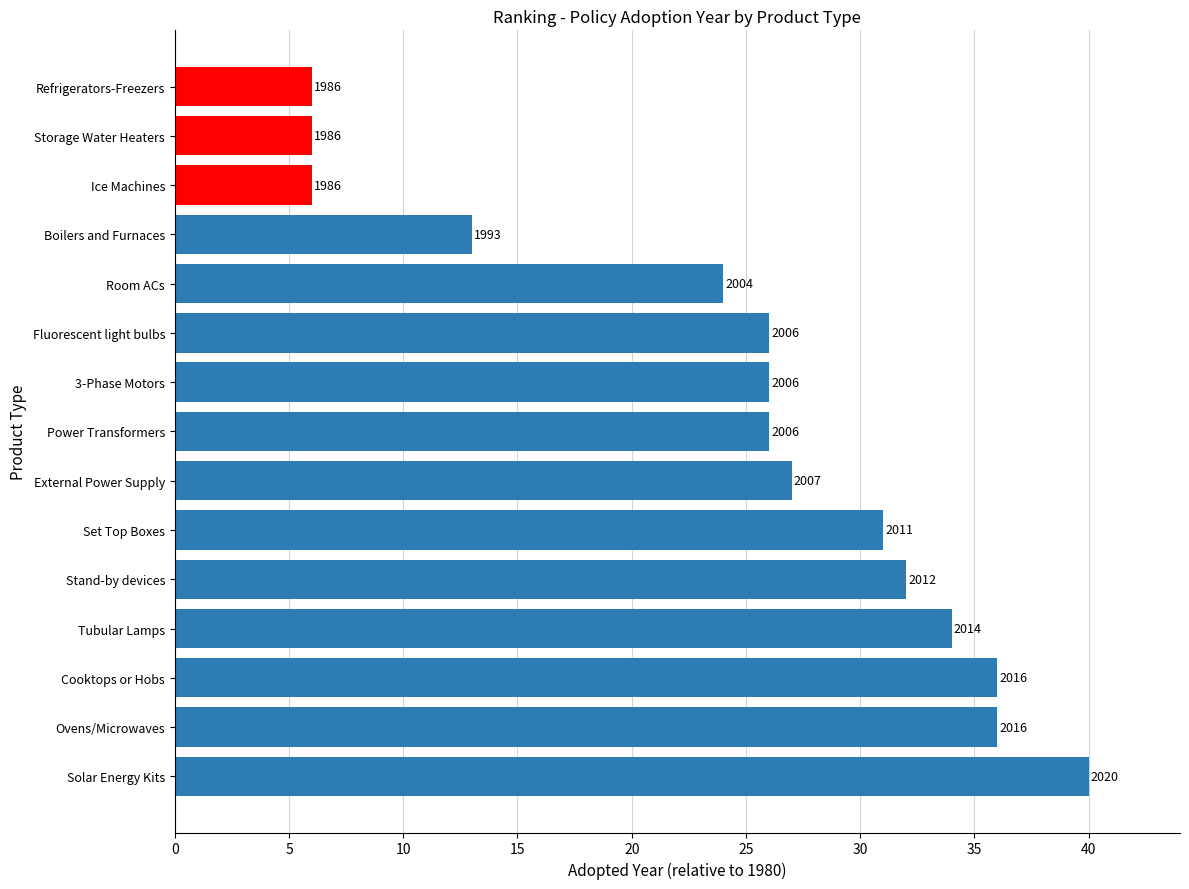

Does the chart contain any negative values?

No